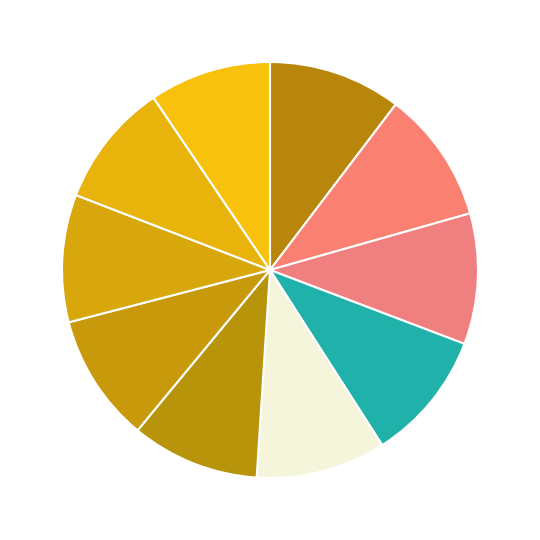

How many segments does this pie chart have?

10